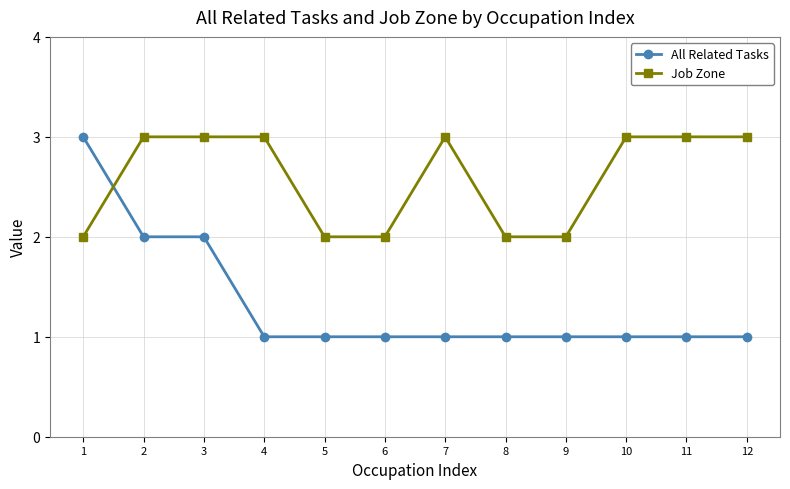

Count the number of categories in the chart.

12